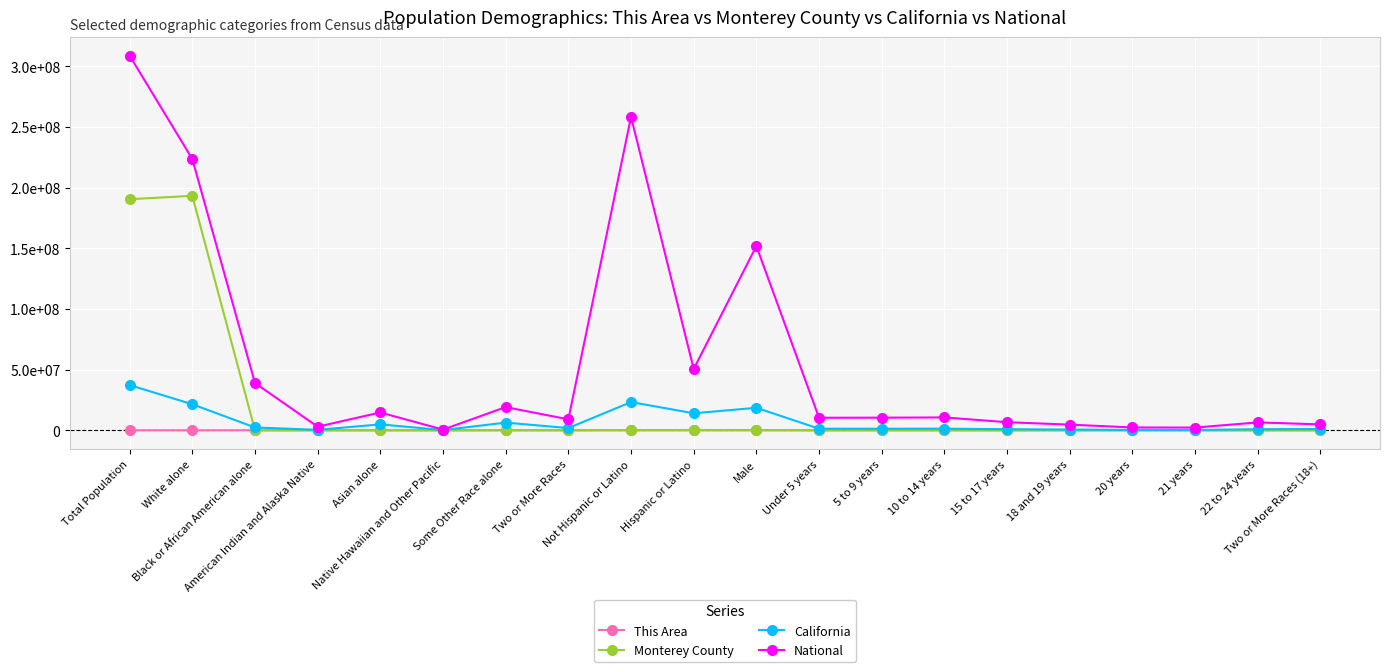

List the labels in order of This Area value, smallest first.

Native Hawaiian and Other Pacific, White alone, Total Population, Asian alone, Black or African American alone, American Indian and Alaska Native, 20 years, 21 years, 18 and 19 years, Two or More Races (18+), 15 to 17 years, 22 to 24 years, Two or More Races, Under 5 years, 10 to 14 years, 5 to 9 years, Not Hispanic or Latino, Male, Some Other Race alone, Hispanic or Latino